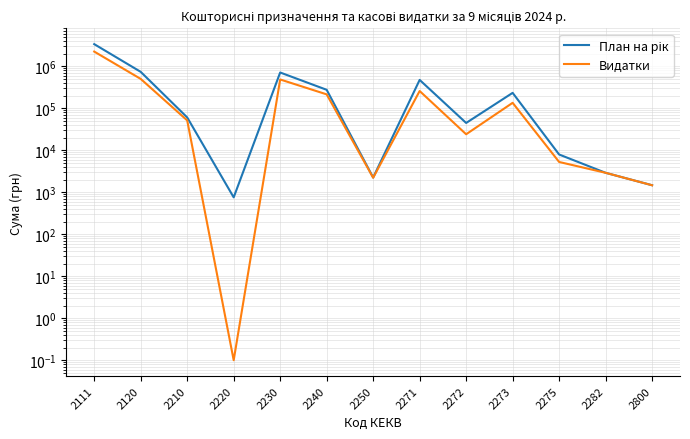

What is the value of the План на рік point at the 7th from the left?

2250.6